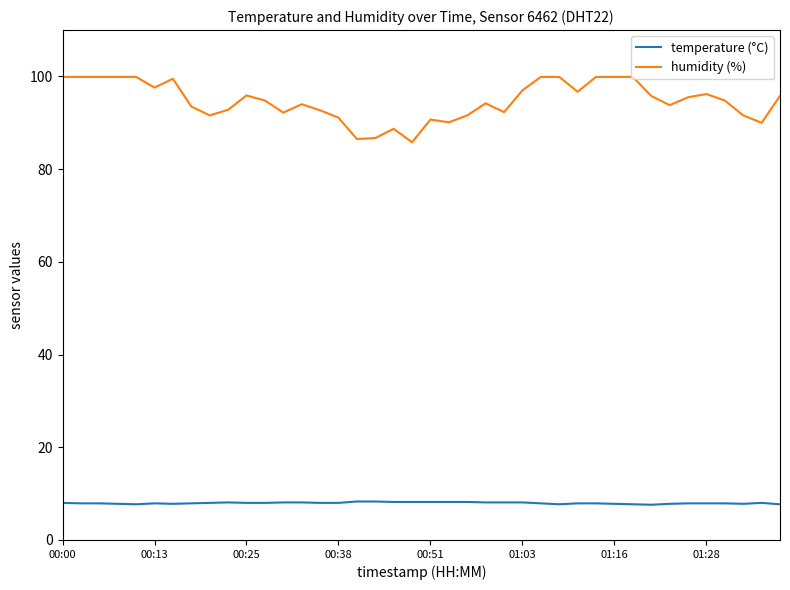

What is the minimum value for temperature (°C)?

7.6